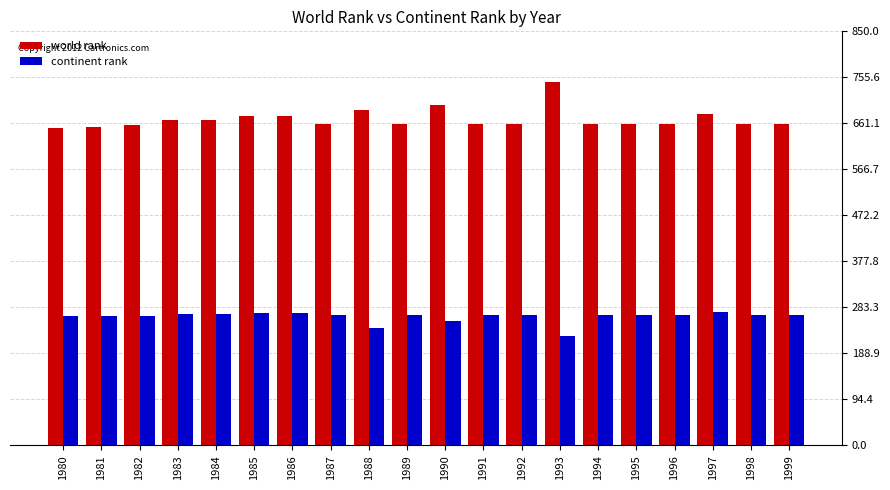

How many bars are there in each group?

2